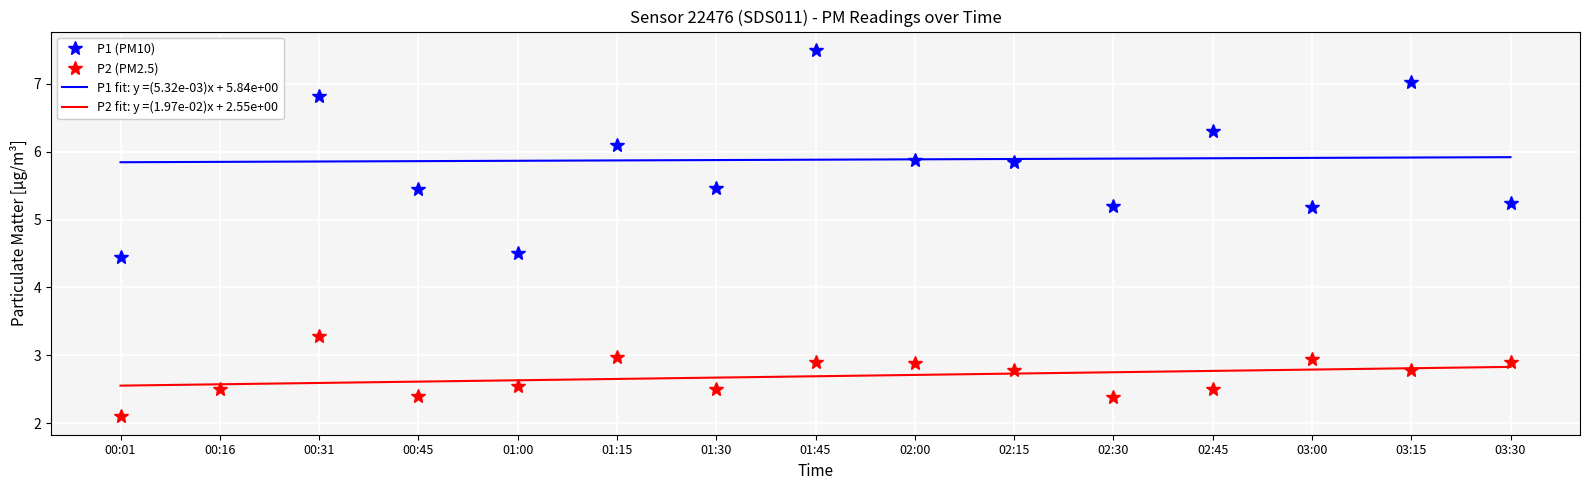

Reading left to right, what are all the values shown in this chart?

P1: 00:01=4.5	00:16=7.2	00:31=6.8	00:45=5.5	01:00=4.5	01:15=6.1	01:30=5.5	01:45=7.5	02:00=5.9	02:15=5.8	02:30=5.2	02:45=6.3	03:00=5.2	03:15=7.0	03:30=5.2
P2: 00:01=2.1	00:16=2.5	00:31=3.3	00:45=2.4	01:00=2.5	01:15=3.0	01:30=2.5	01:45=2.9	02:00=2.9	02:15=2.8	02:30=2.4	02:45=2.5	03:00=3.0	03:15=2.8	03:30=2.9